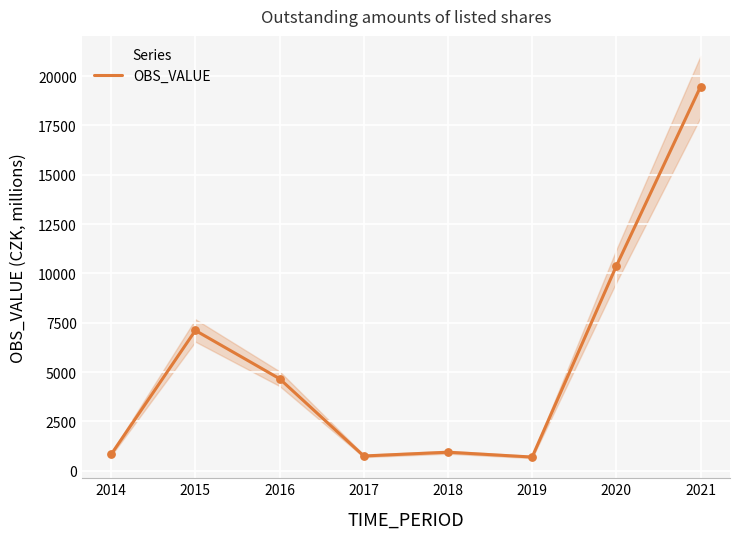

Approximately how many times larger is the value at 2014 compared to 2016?

0.2